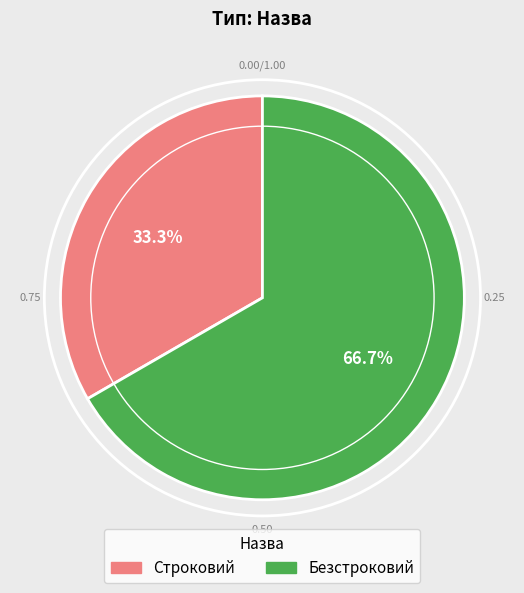

Which slice is the smallest?

Строковий